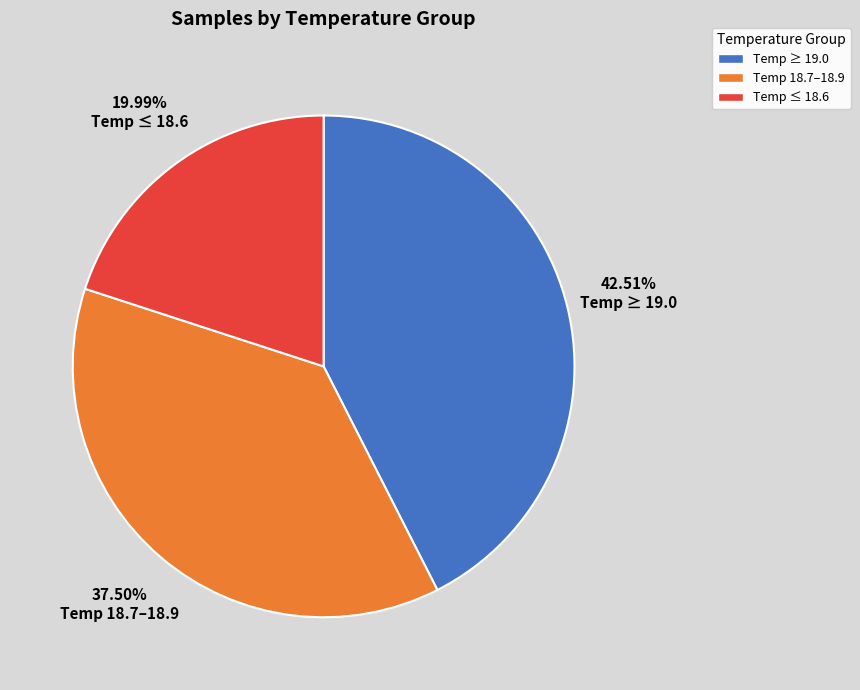

Approximately how many times larger is the value at Temp ≥ 19.0 compared to Temp 18.7–18.9?

1.1